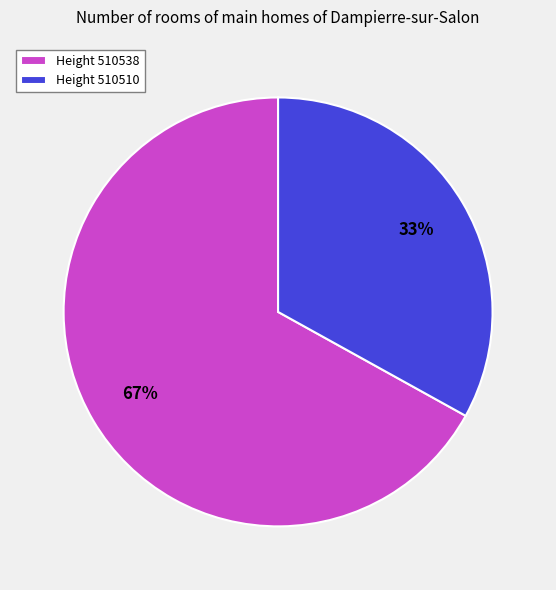

Is it true that Height 510538 is 77% of the pie?

False